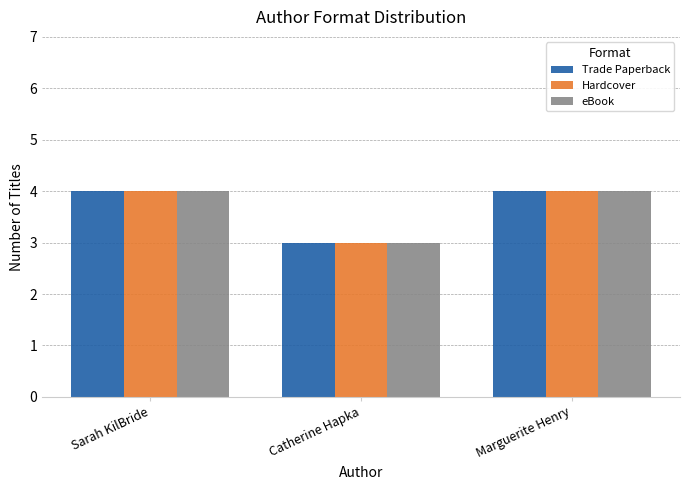

True or false: eBook has a value of 7 at Sarah KilBride.

False